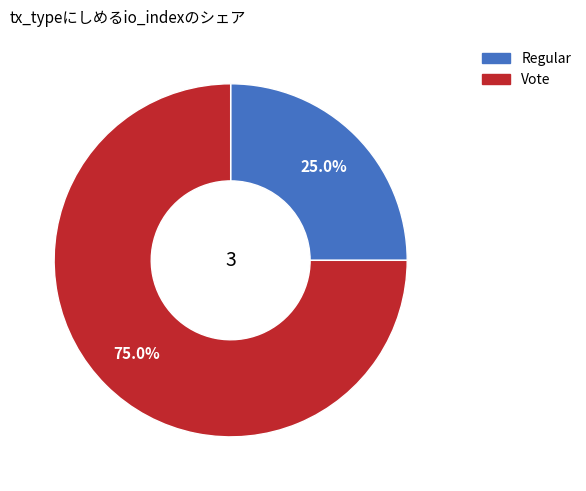

To the nearest percent, what portion does Vote represent?

75%